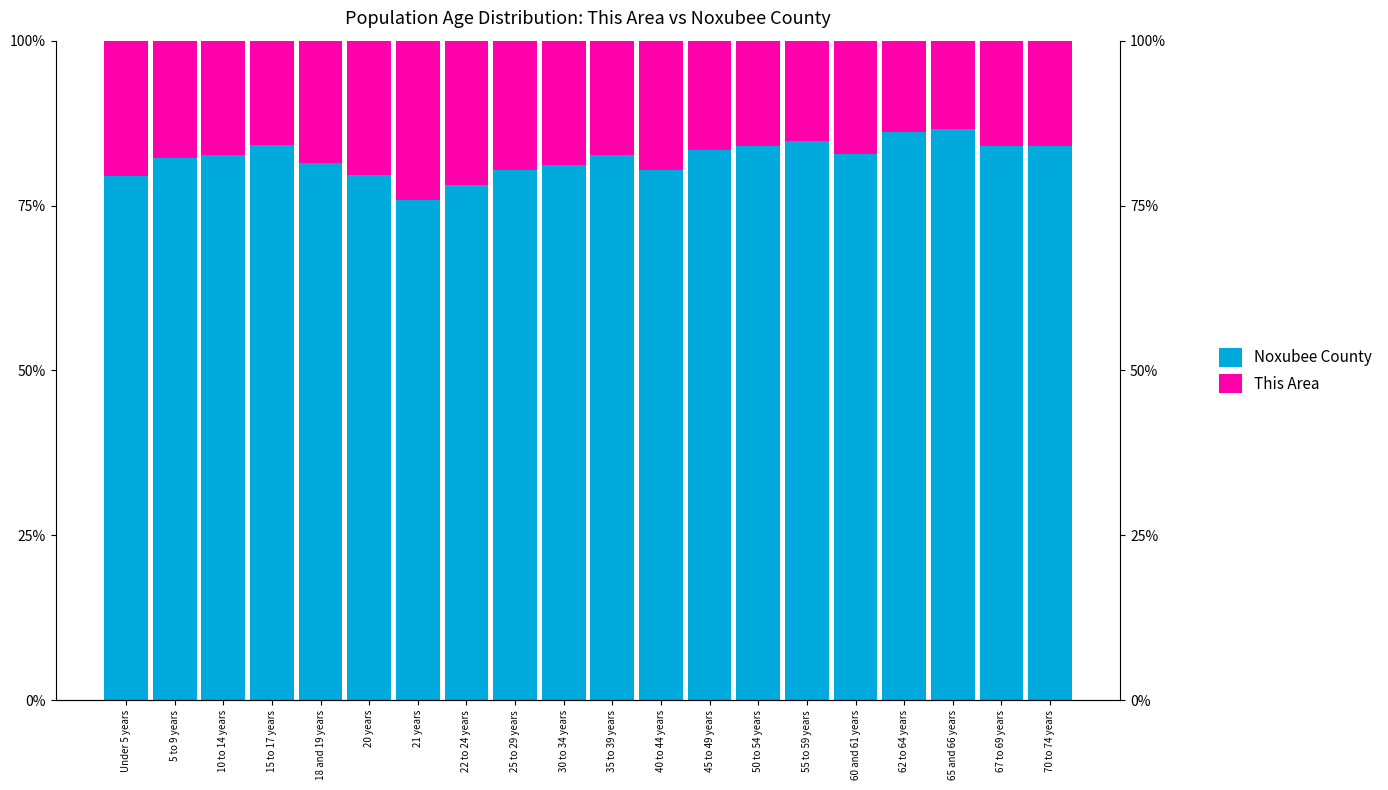

Rank the categories by This Area value from highest to lowest.

21 years, 22 to 24 years, Under 5 years, 20 years, 40 to 44 years, 25 to 29 years, 30 to 34 years, 18 and 19 years, 5 to 9 years, 10 to 14 years, 35 to 39 years, 60 and 61 years, 45 to 49 years, 70 to 74 years, 67 to 69 years, 50 to 54 years, 15 to 17 years, 55 to 59 years, 62 to 64 years, 65 and 66 years